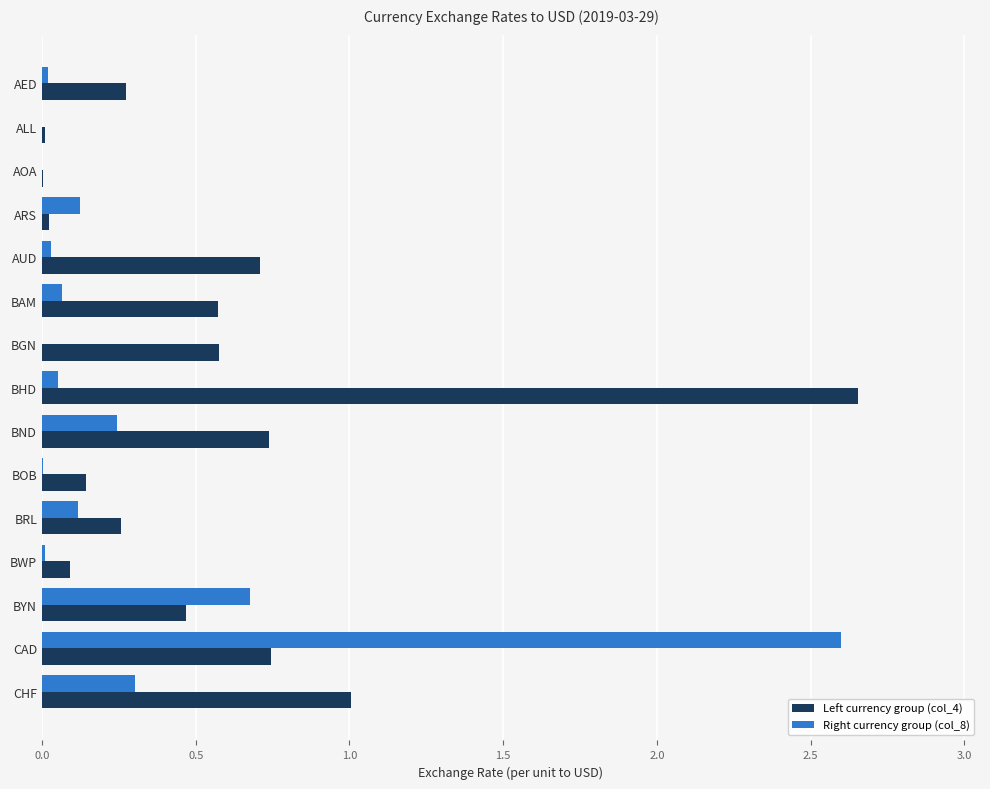

Which category has the highest value across all series?

BHD